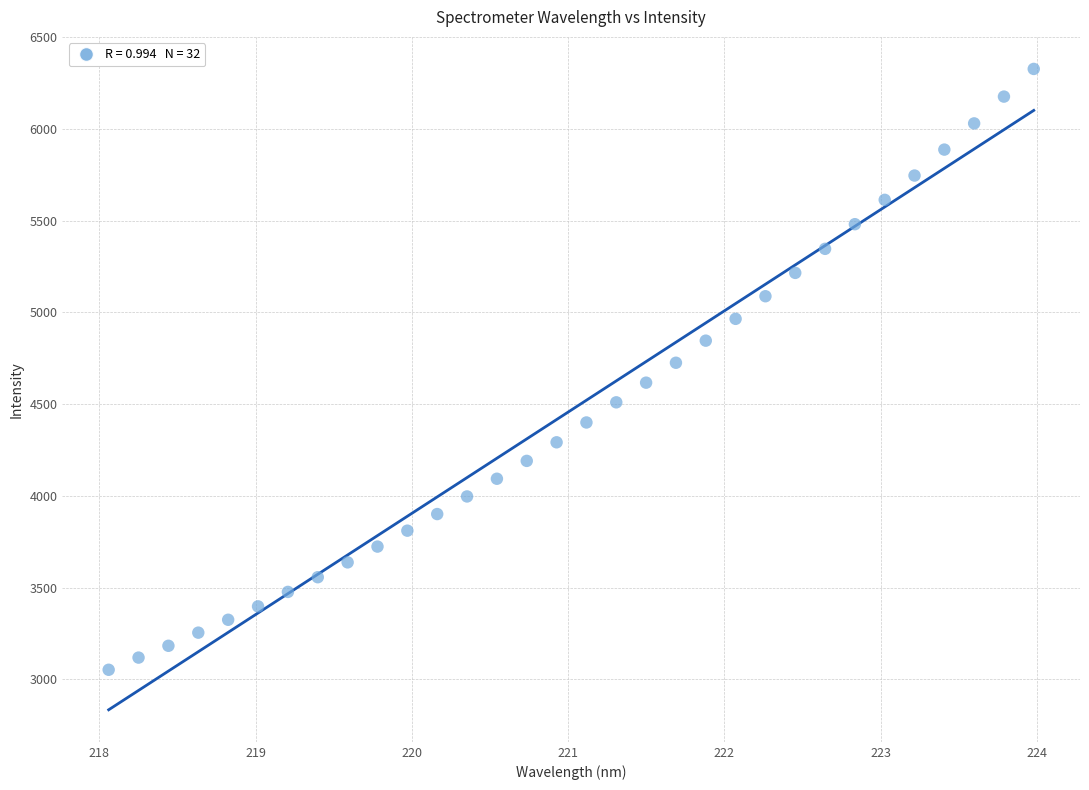

What is the range of Y values (max minus min)?

3273.2